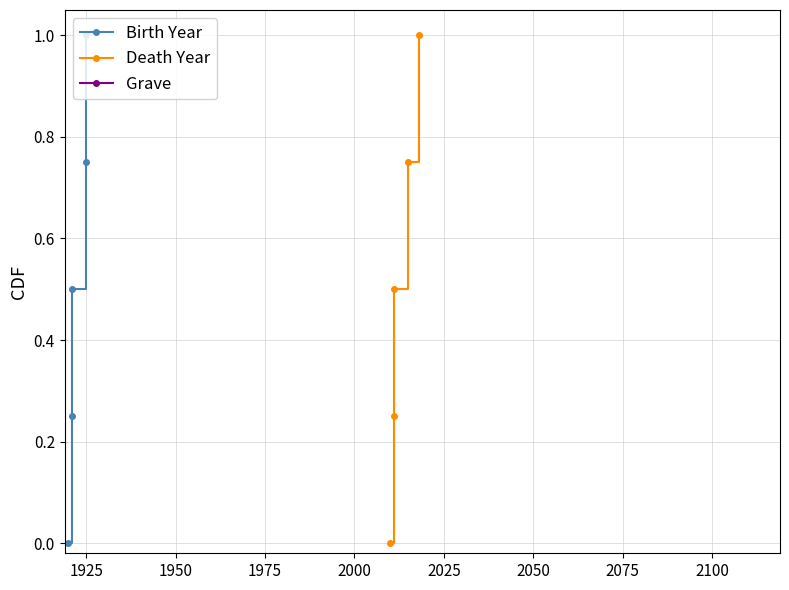

What is the sum of the Grave values at 1950 and 2000?

1.5